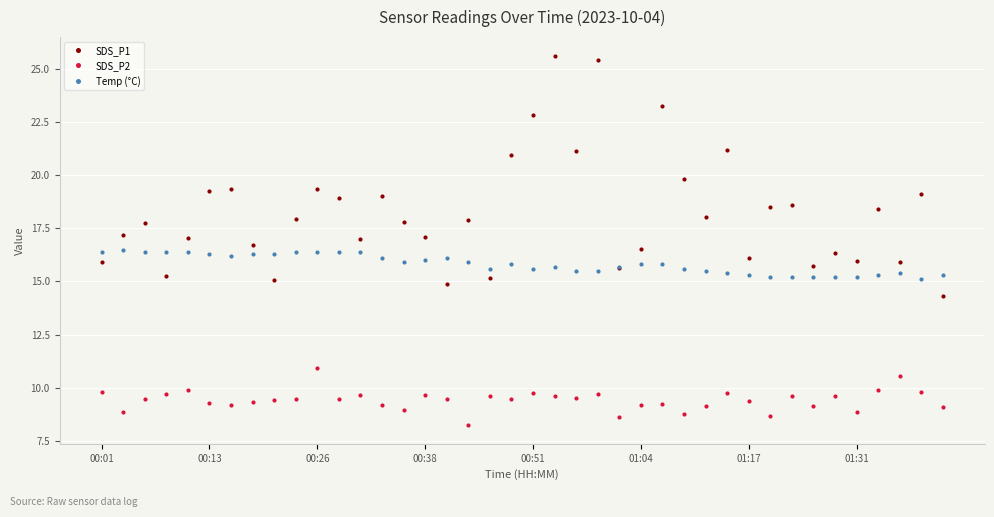

True or false: SDS_P1 and SDS_P2 intersect in this chart.

False